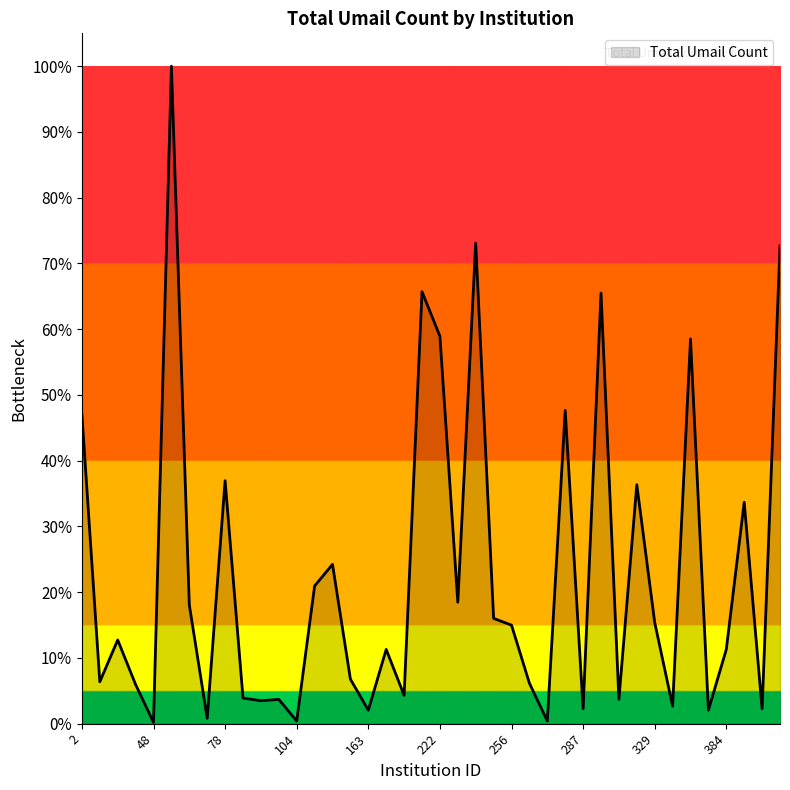

Which label corresponds to the smallest value in the chart?

48